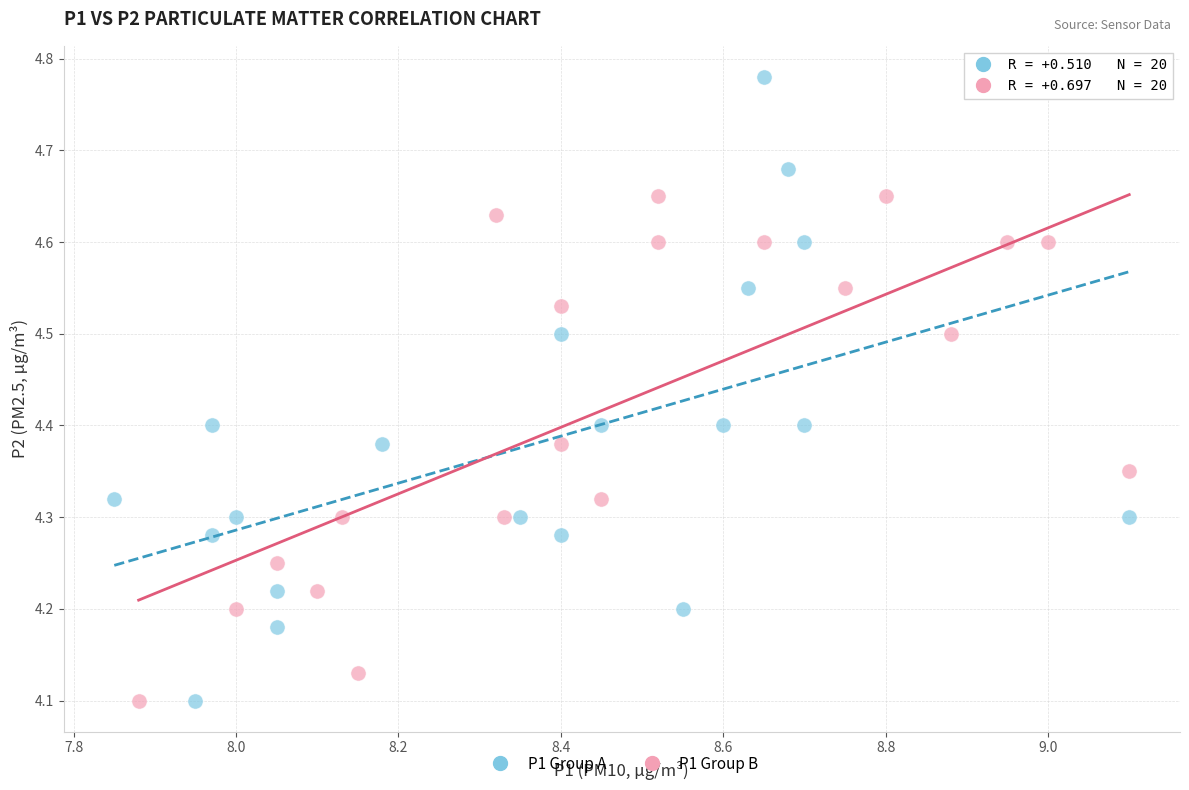

Which series has the widest spread of Y values?

P1 Group A